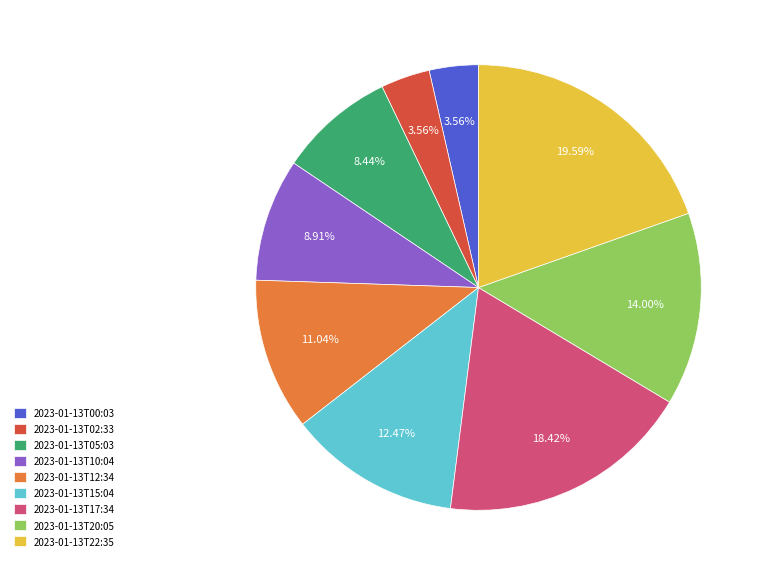

Which category has the biggest portion of the pie?

2023-01-13T22:35